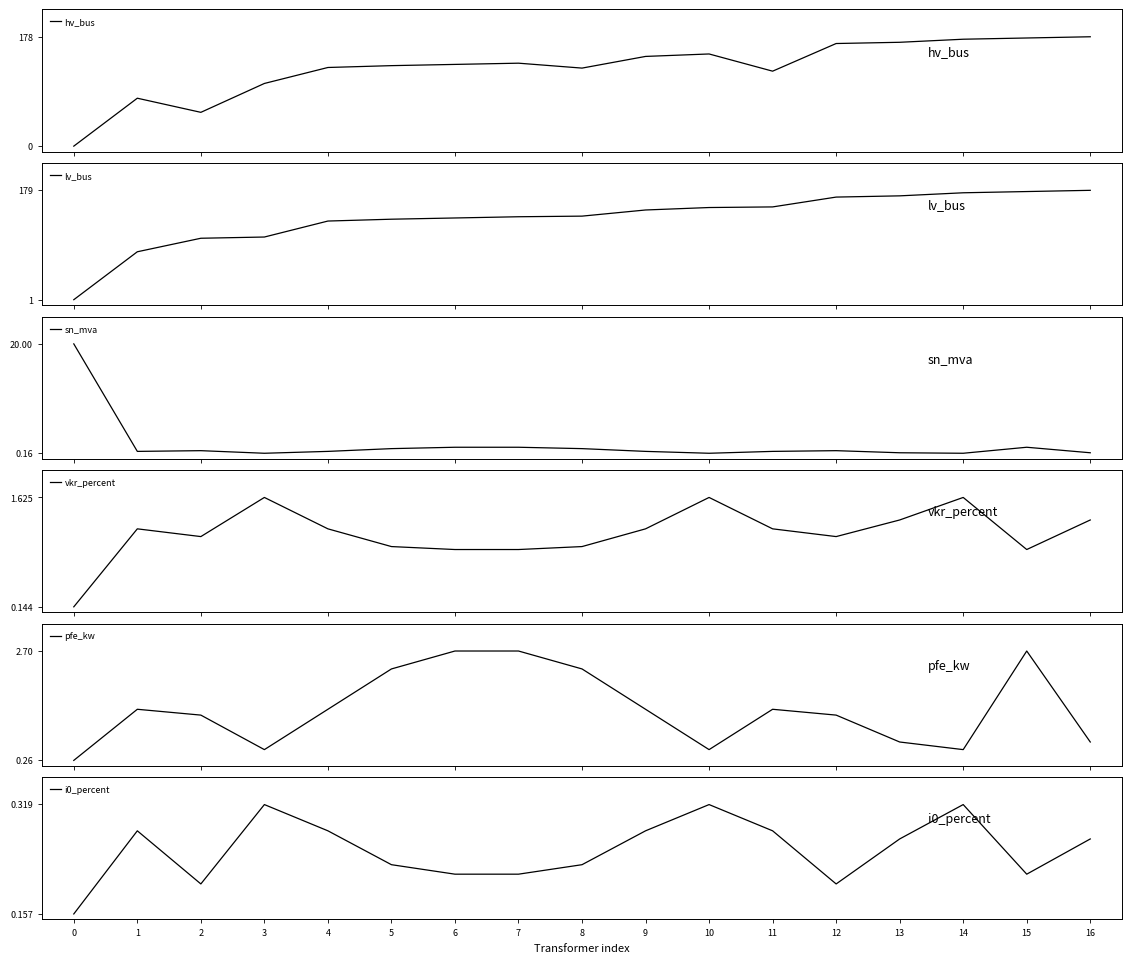

Where is the first local maximum for hv_bus?

1